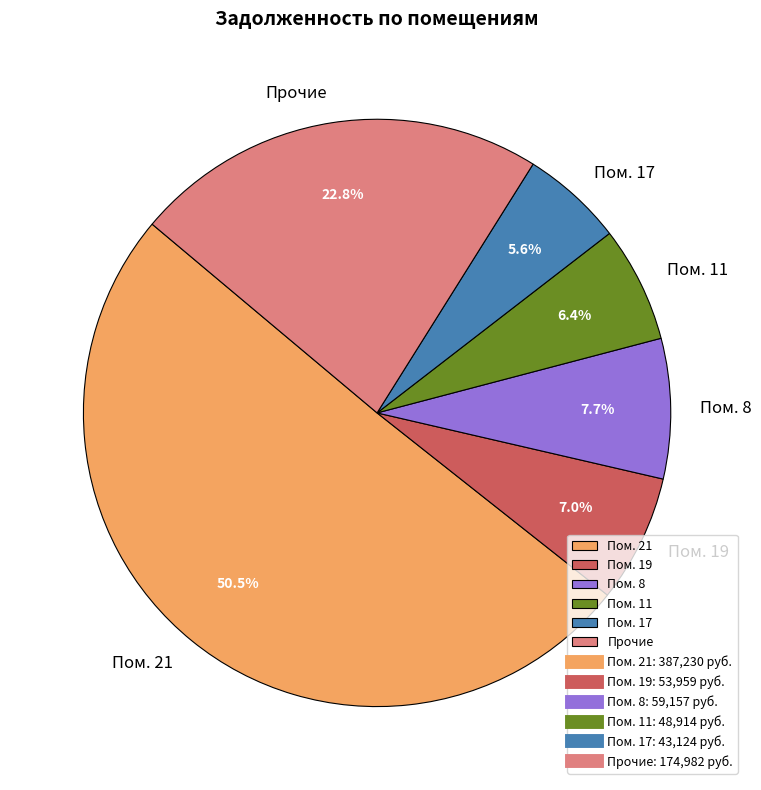

Rank the categories by value from highest to lowest.

Пом. 21, Прочие, Пом. 8, Пом. 19, Пом. 11, Пом. 17